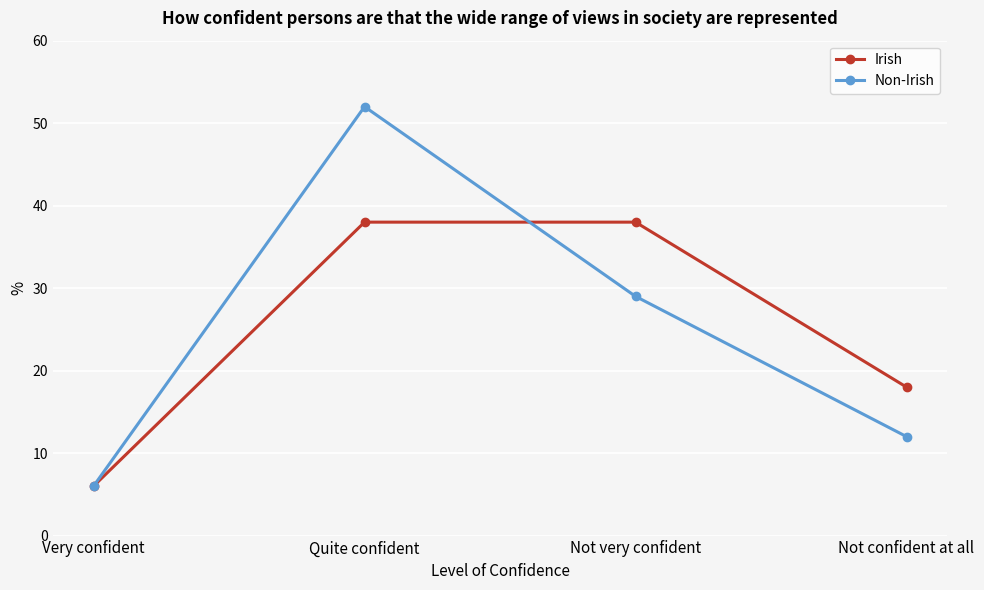

What is the average value of the Non-Irish series?

25